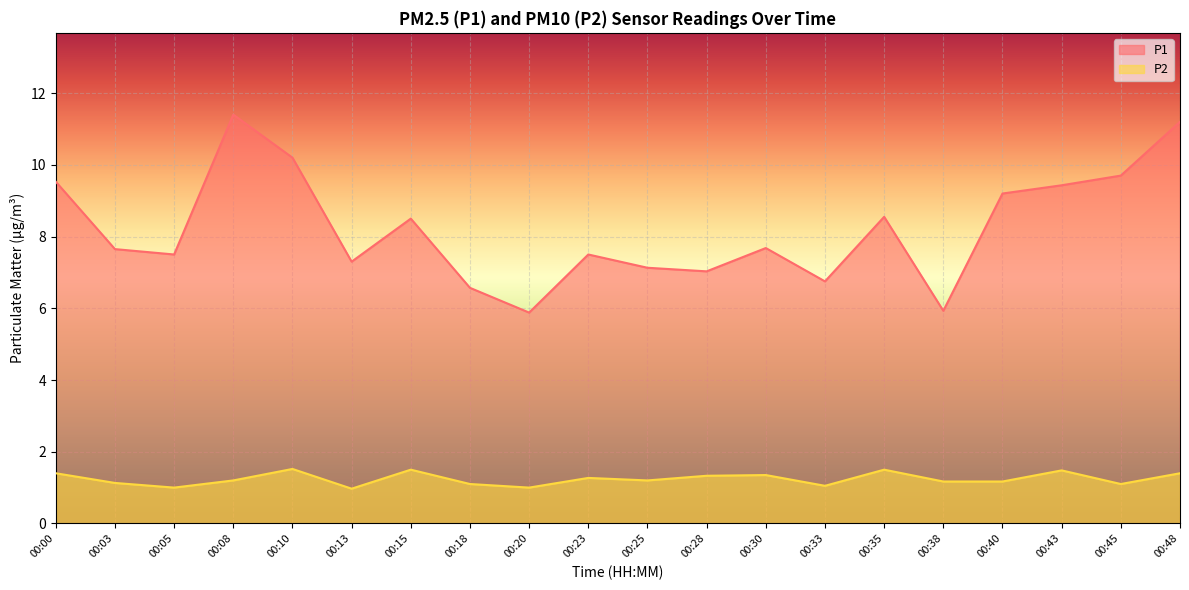

Which category has the lowest value in the P2 series?

00:13